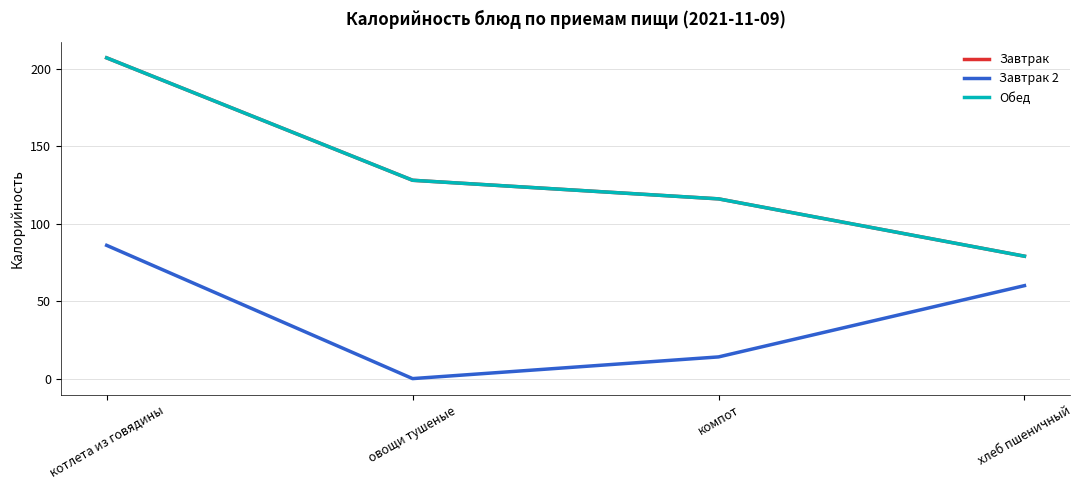

Which category has the highest value across all series?

котлета из говядины